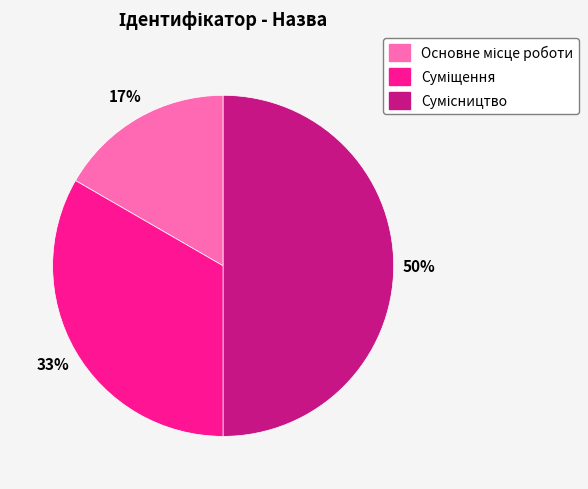

To the nearest percent, what is the difference between the largest and smallest slice percentages?

33%